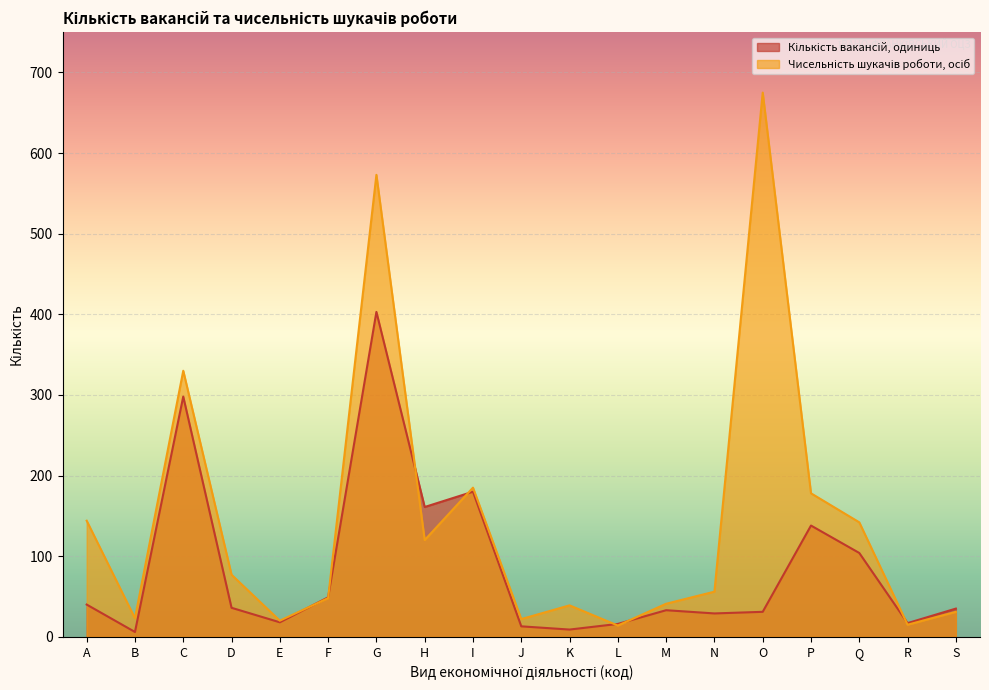

Which series has the largest total across all categories?

Чисельність шукачів роботи, осіб